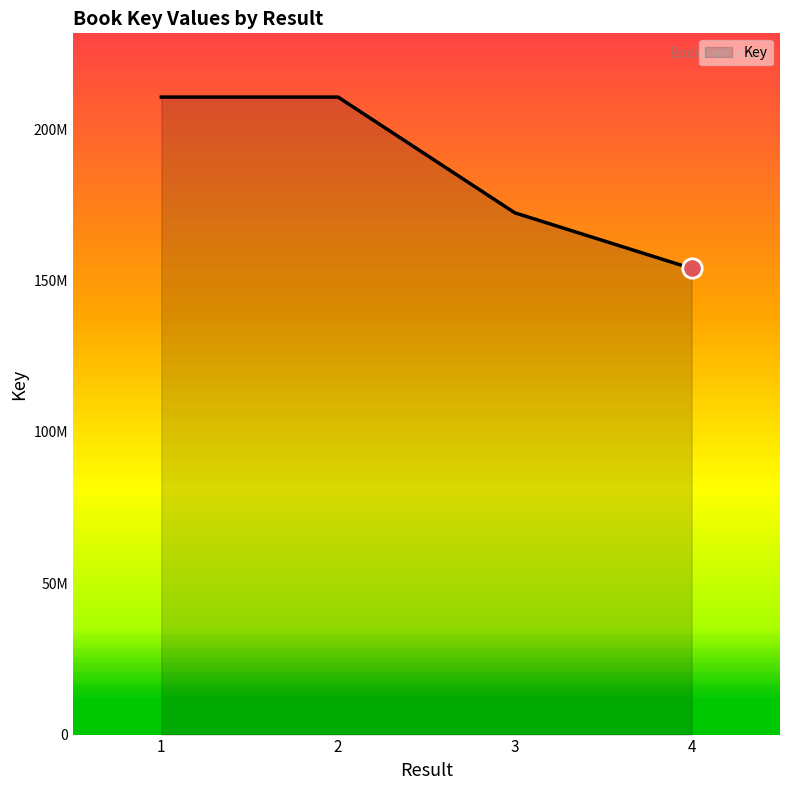

What is the difference between the second highest and minimum values?

56632685